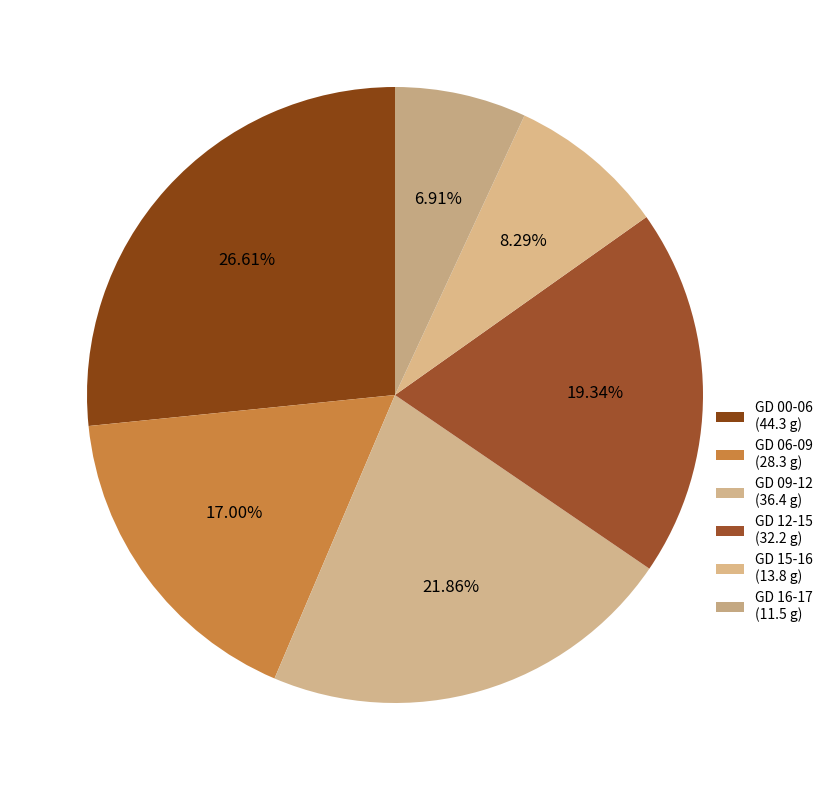

To the nearest percent, what percentage of the pie is GD 16-17?

7%